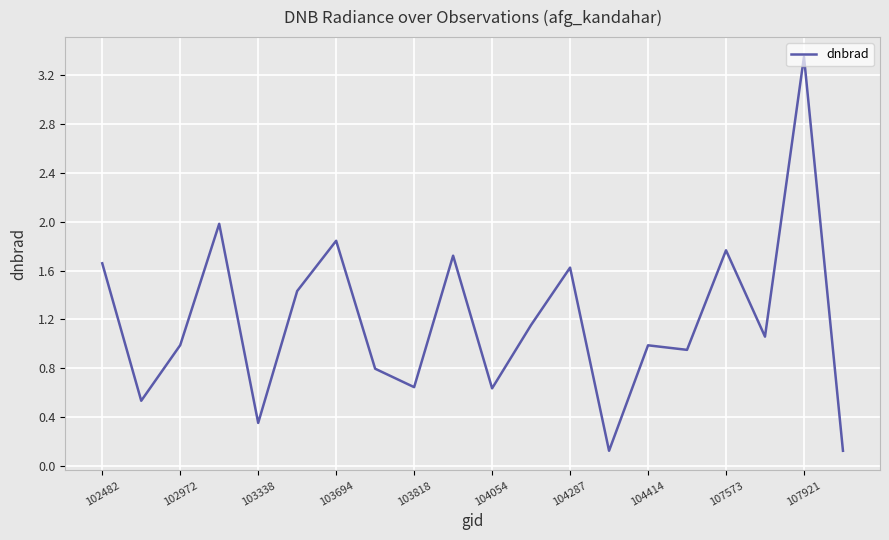

What is the difference between the maximum and minimum values?

3.2